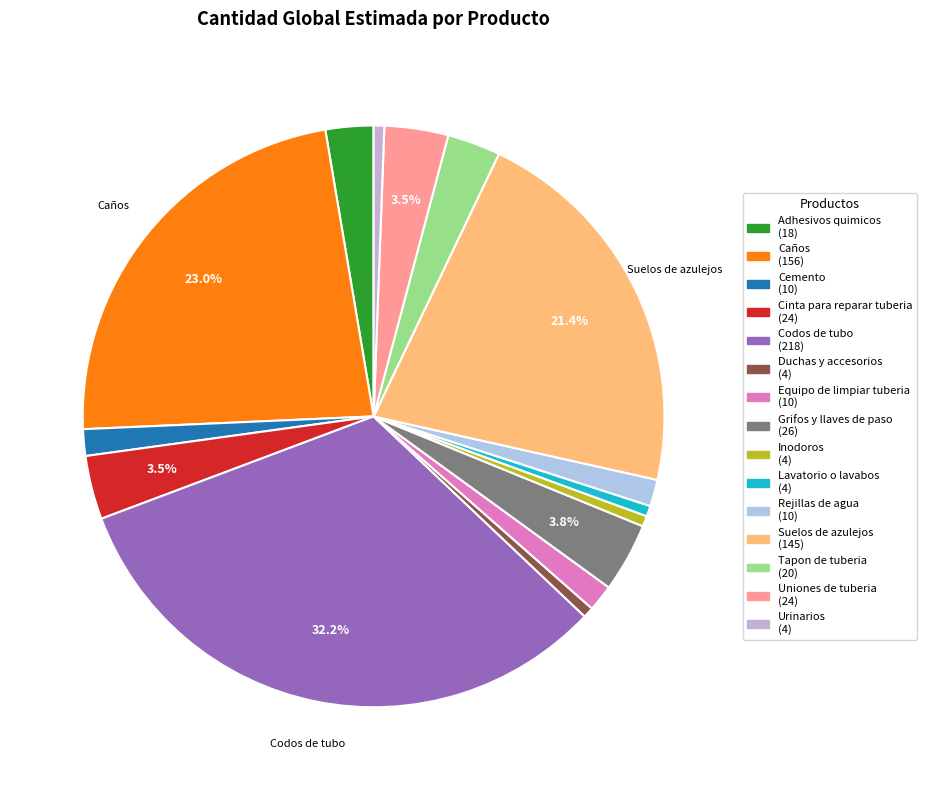

To the nearest percent, what is the difference between the largest and smallest slice percentages?

32%